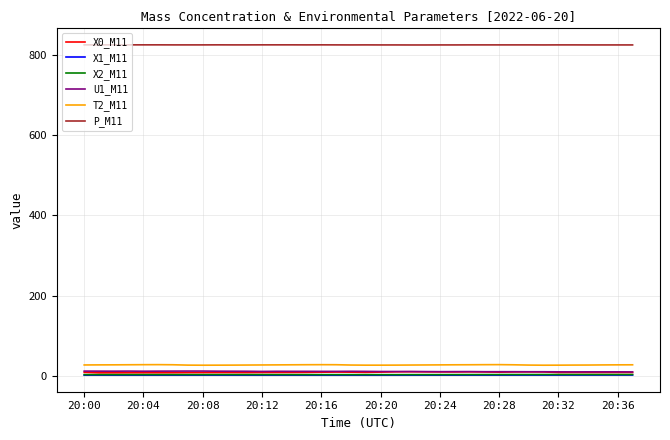

What is the maximum value shown in the chart?

824.1